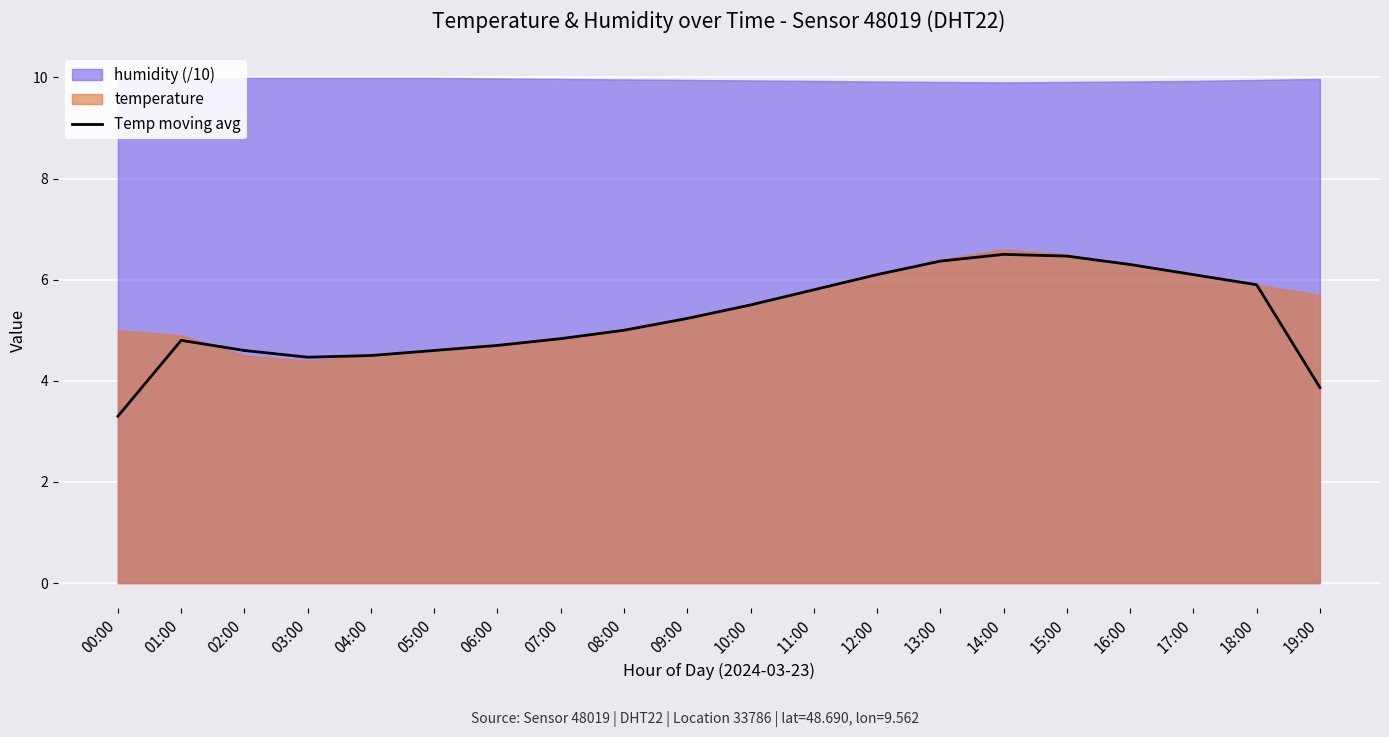

Where does the data first go above 5?

09:00